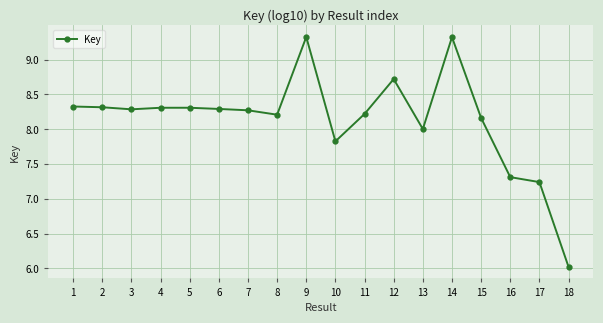

The value at 15 is 8.2. True or false?

True